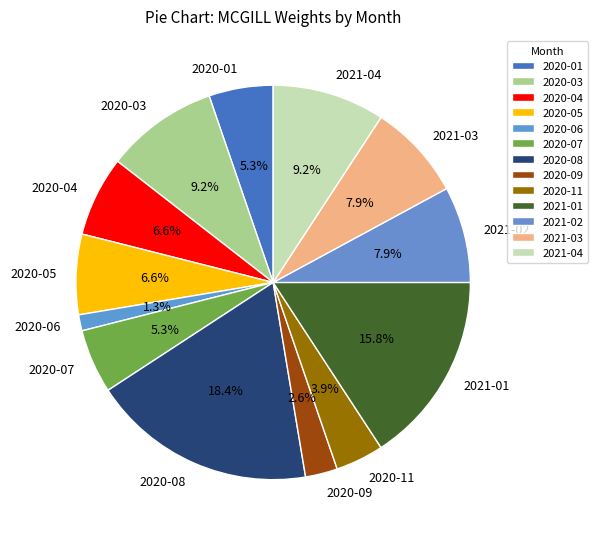

Which slice is the smallest?

2020-06